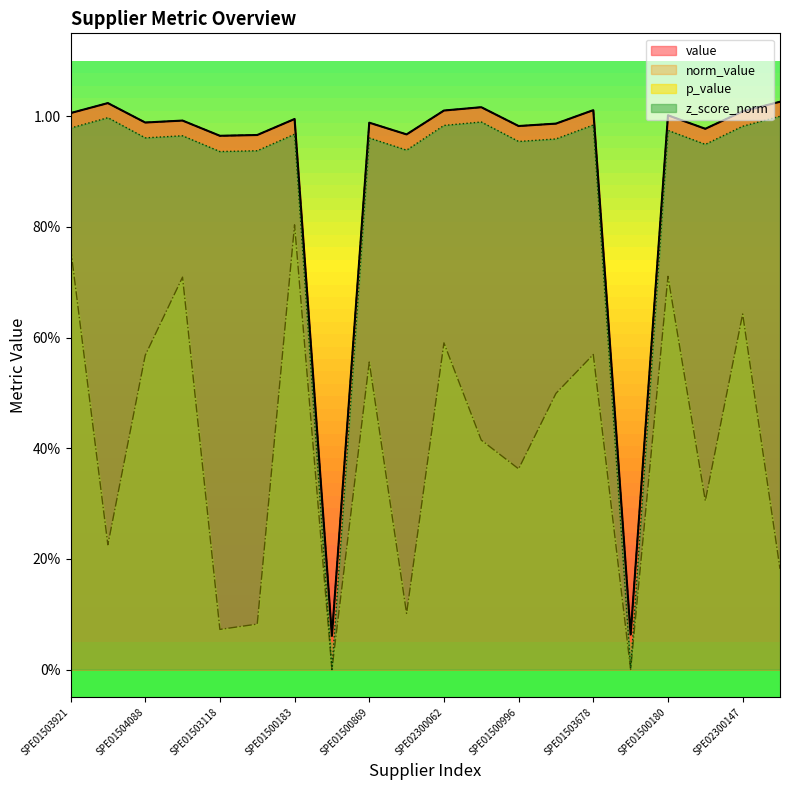

What position from the left is SPE01503921?

1